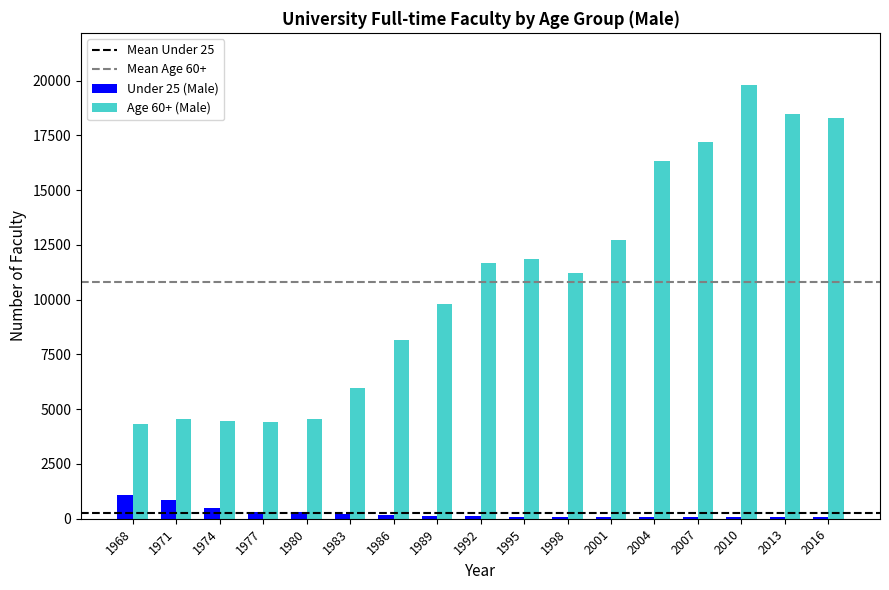

Are the bars grouped side by side (vs. stacked)?

Yes